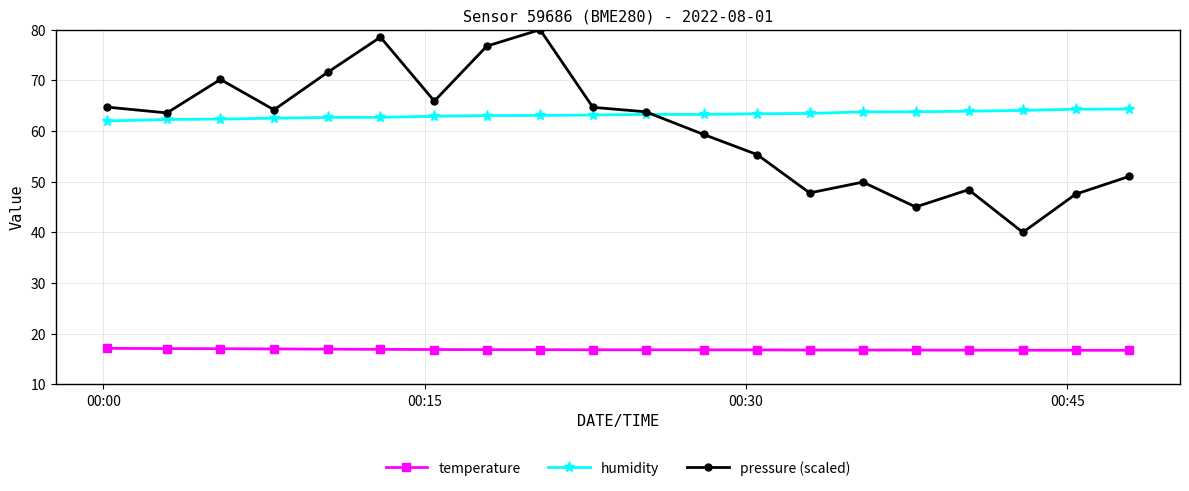

List the series in order of their peak value, lowest first.

temperature, humidity, pressure (scaled)